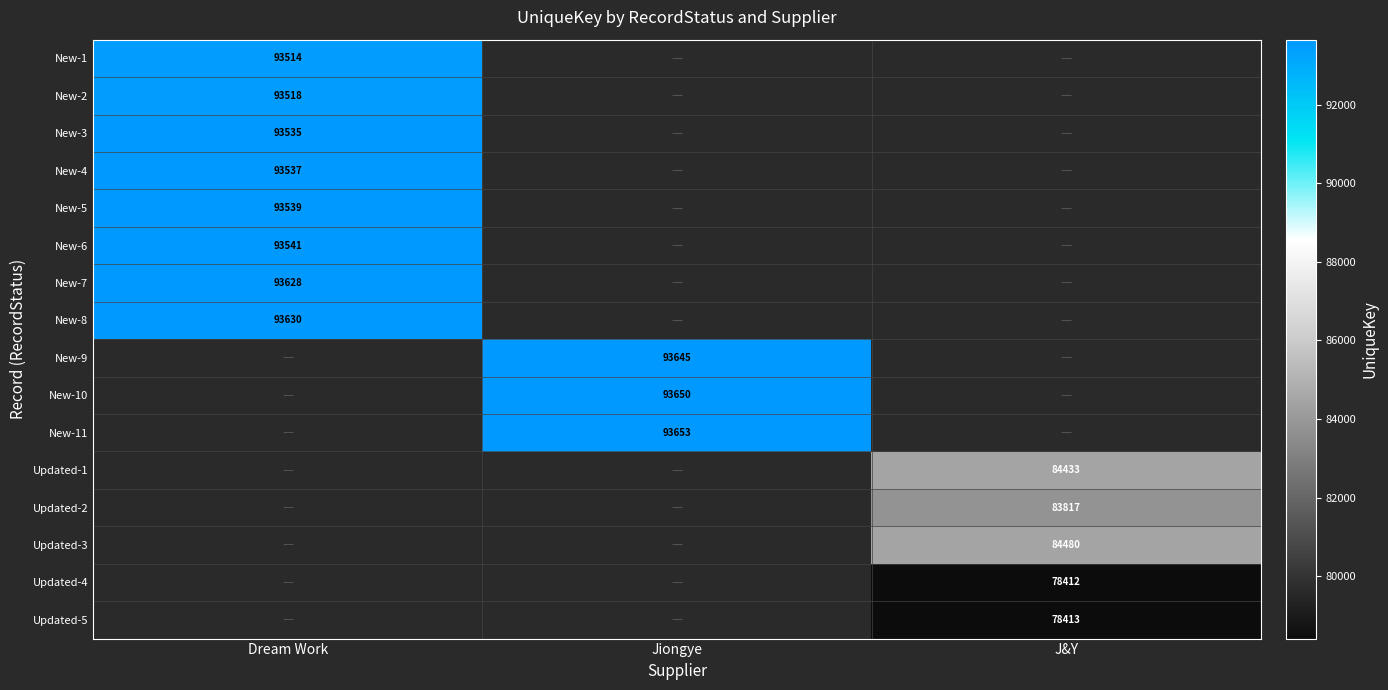

The value of New-4 at Dream Work is 93537. True or false?

True